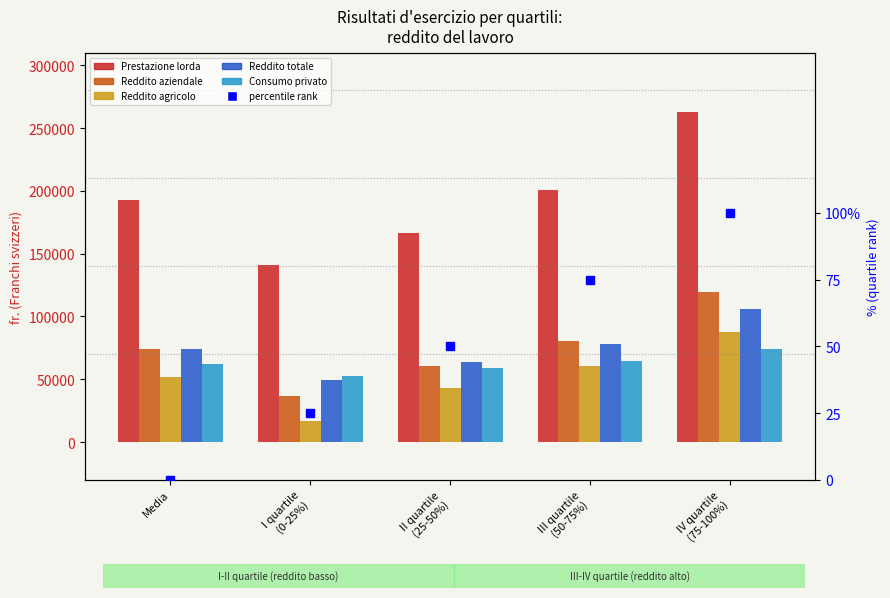

At which category is the sum across all series the highest?

IV quartile
(75-100%)